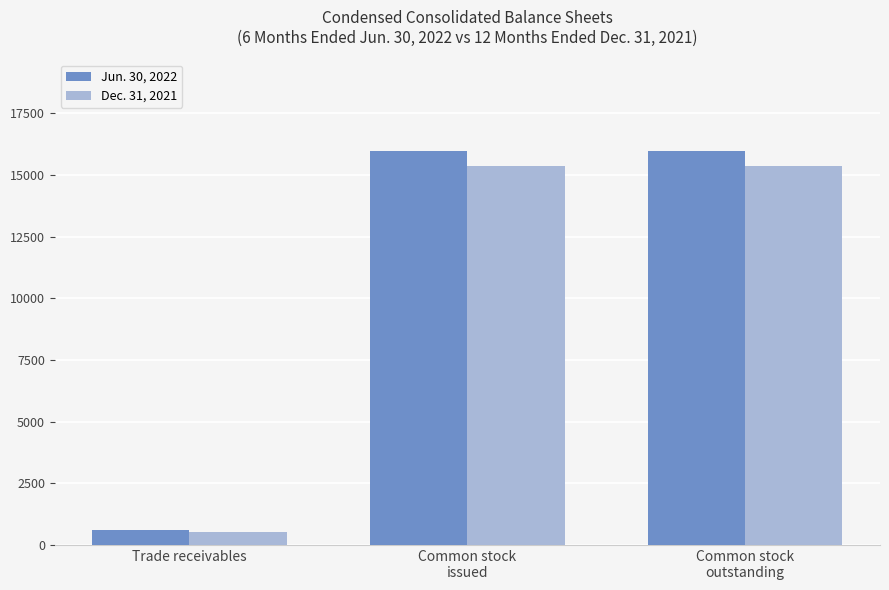

Which series has the largest range (max minus min)?

Jun. 30, 2022